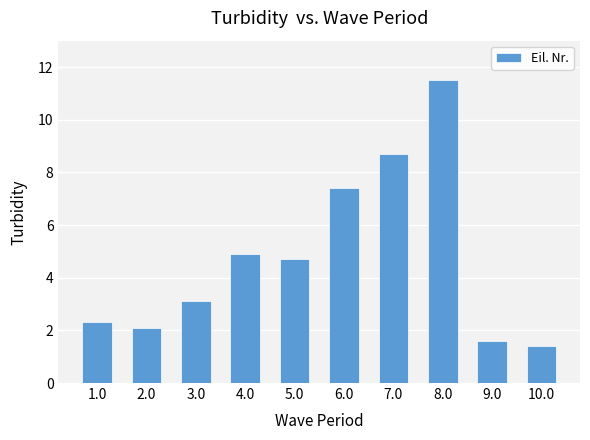

Reading right to left, what are all the values shown in this chart?

10.0=1.4	9.0=1.6	8.0=11.5	7.0=8.7	6.0=7.4	5.0=4.7	4.0=4.9	3.0=3.1	2.0=2.1	1.0=2.3